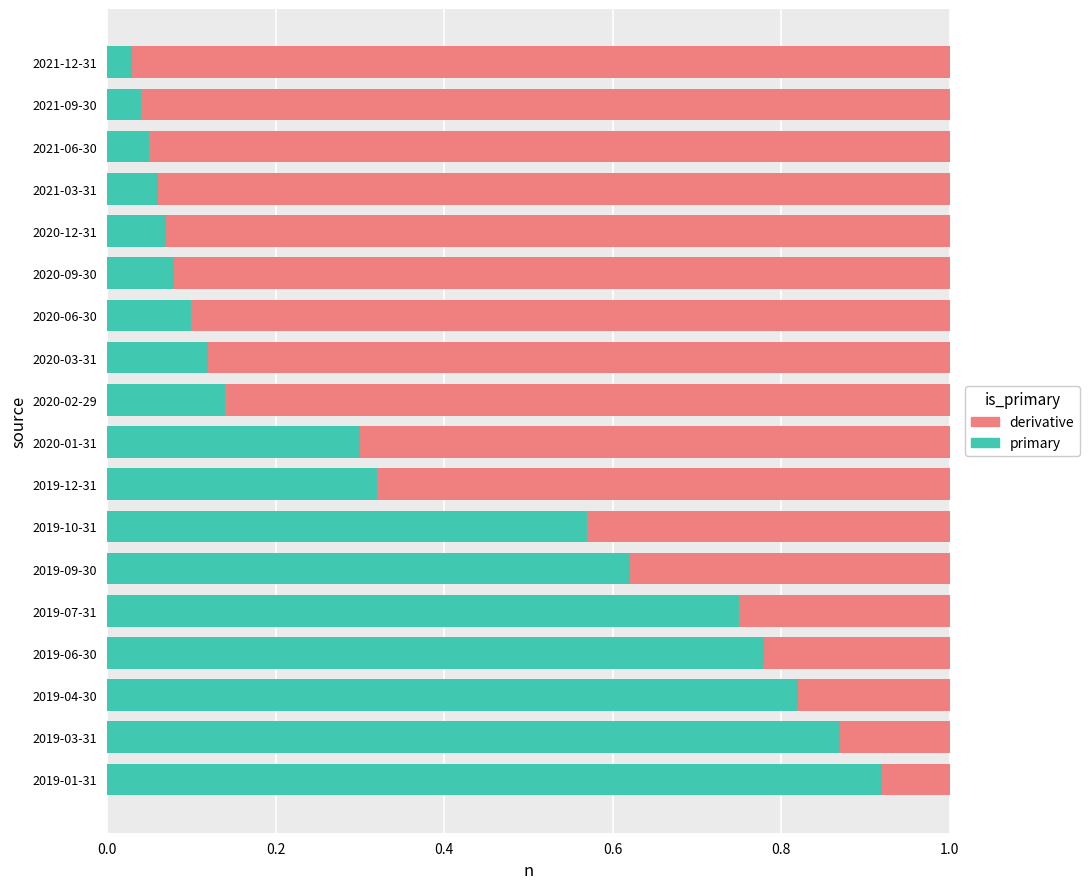

Which series has the largest total across all categories?

derivative